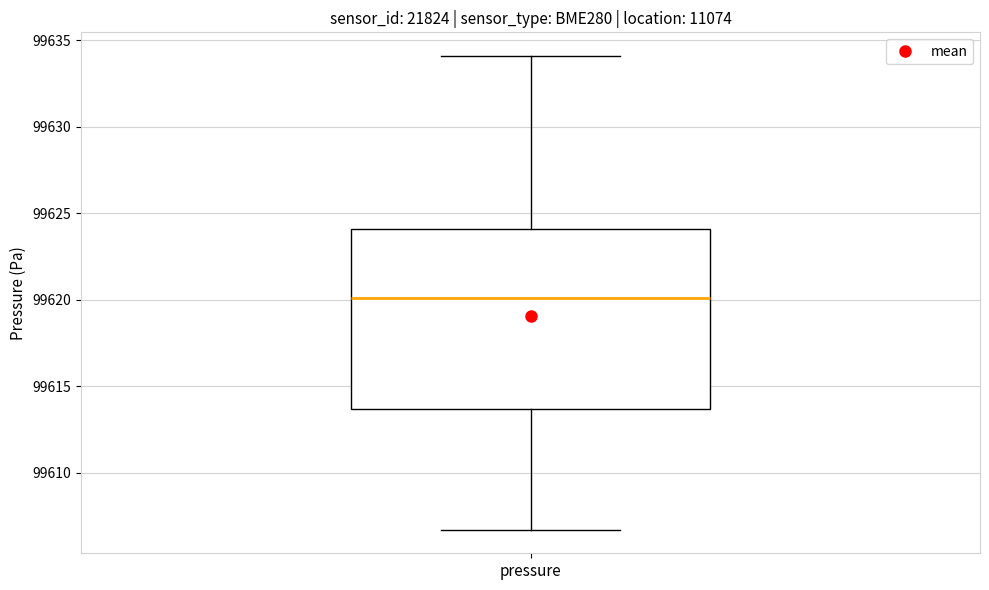

Transcribe this box plot: give where the median line is, the range the box spans, and where the two whiskers end, as read against the y-axis. The values are not printed on the chart, so give them approximately, as read against the axis.

median 99620.0, box 99613.5 to 99624.0, whiskers 99606.5 to 99634.0